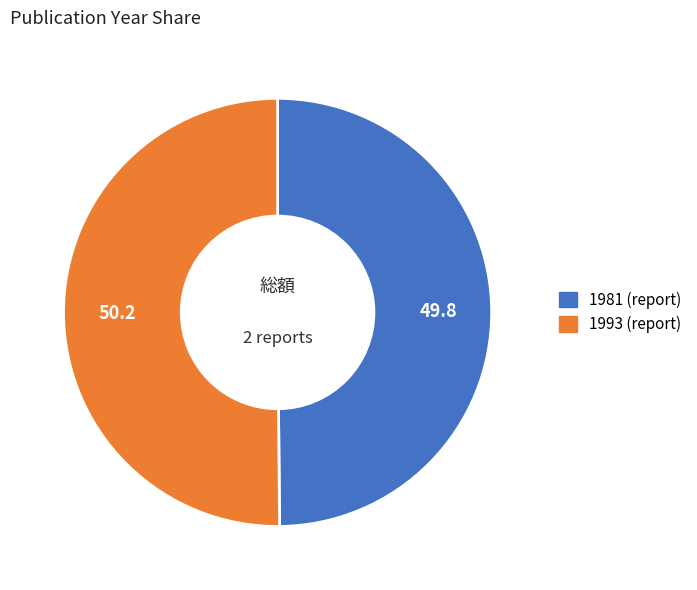

True or false: 1993 (report) accounts for 36% of the total.

False